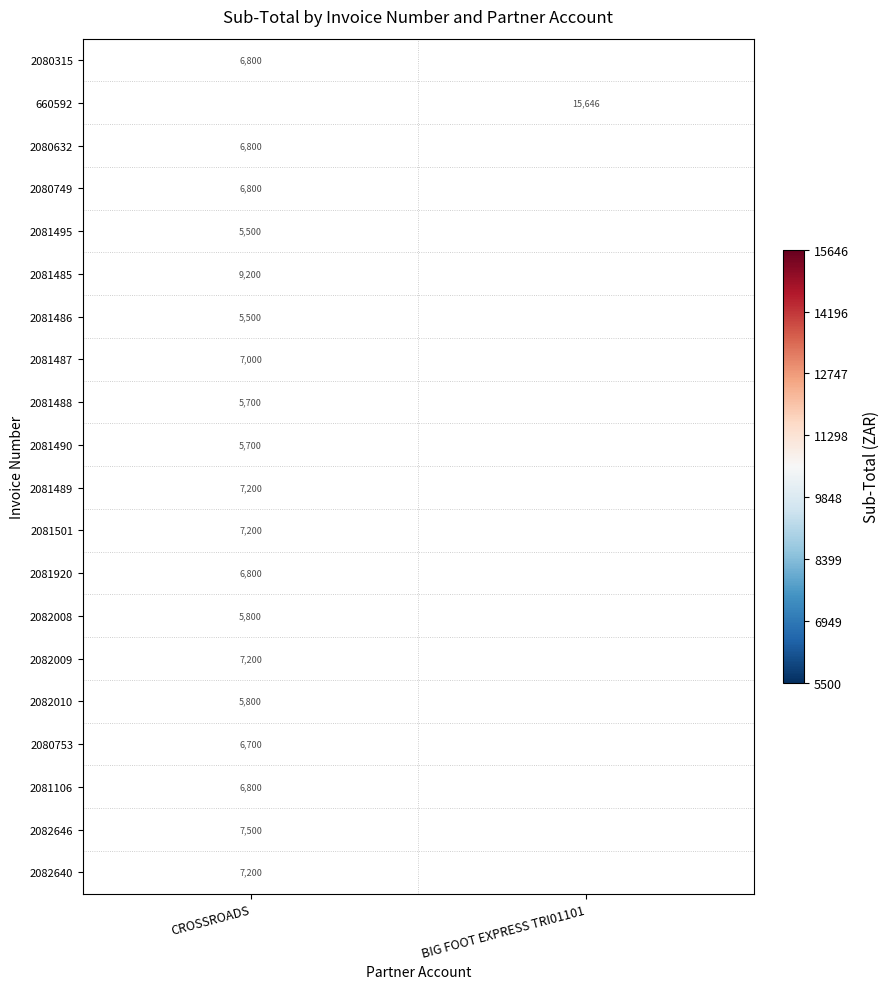

True or false: 2081501 has a value of 2170 at CROSSROADS.

False